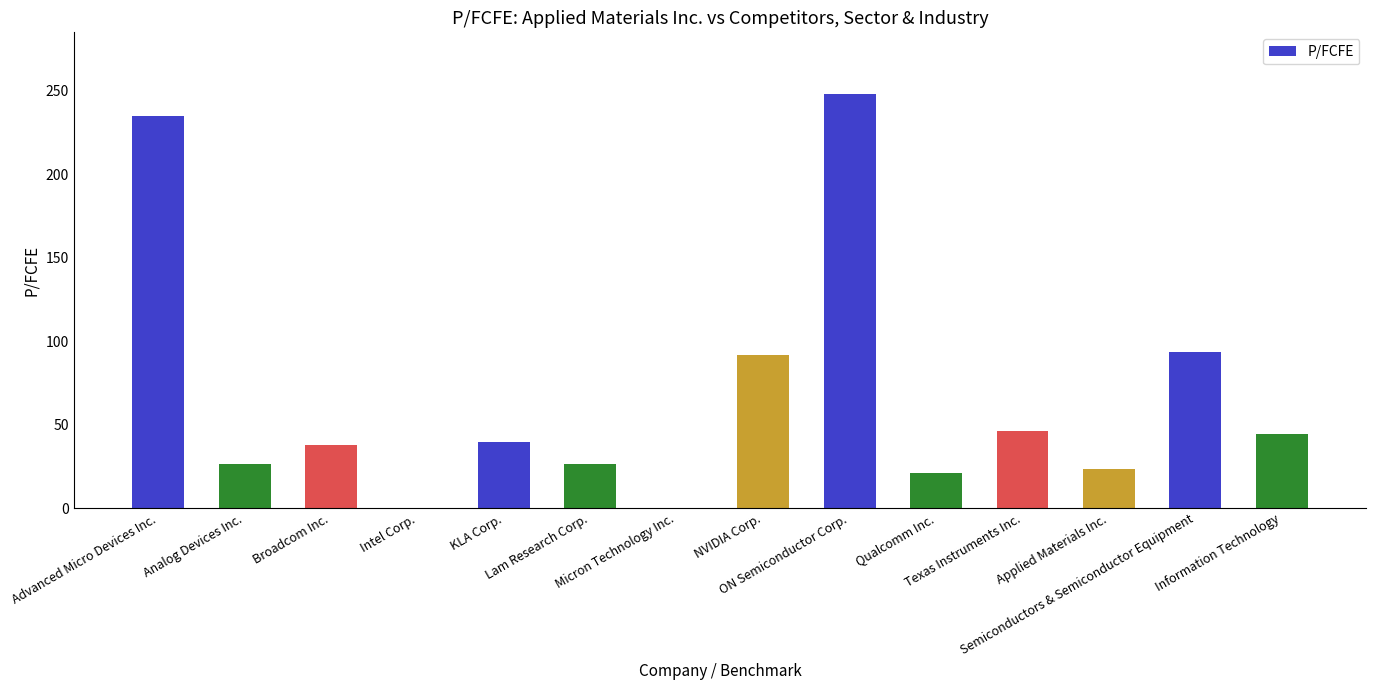

What is the greatest value displayed?

247.7